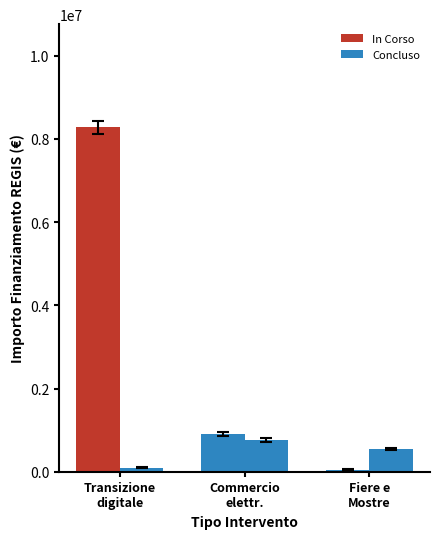

Where is In Corso nearest to the value 4163400?

Commercio
elettr.